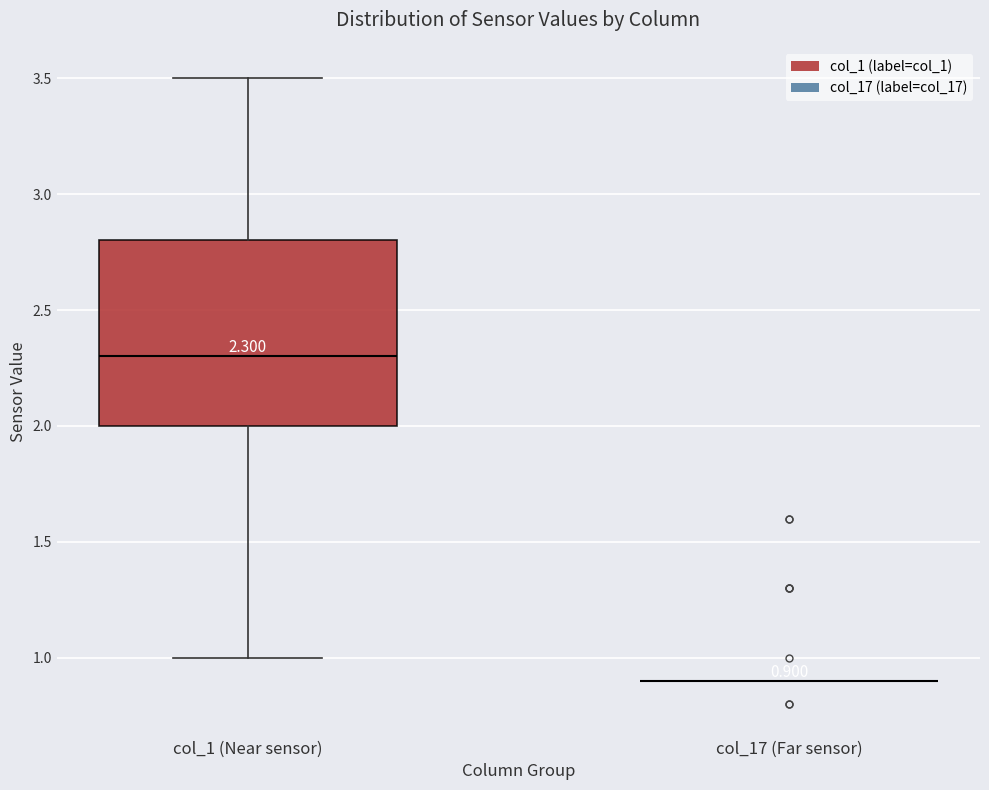

Which box is the tallest, from its lower edge to its upper edge?

col_1 (Near sensor)